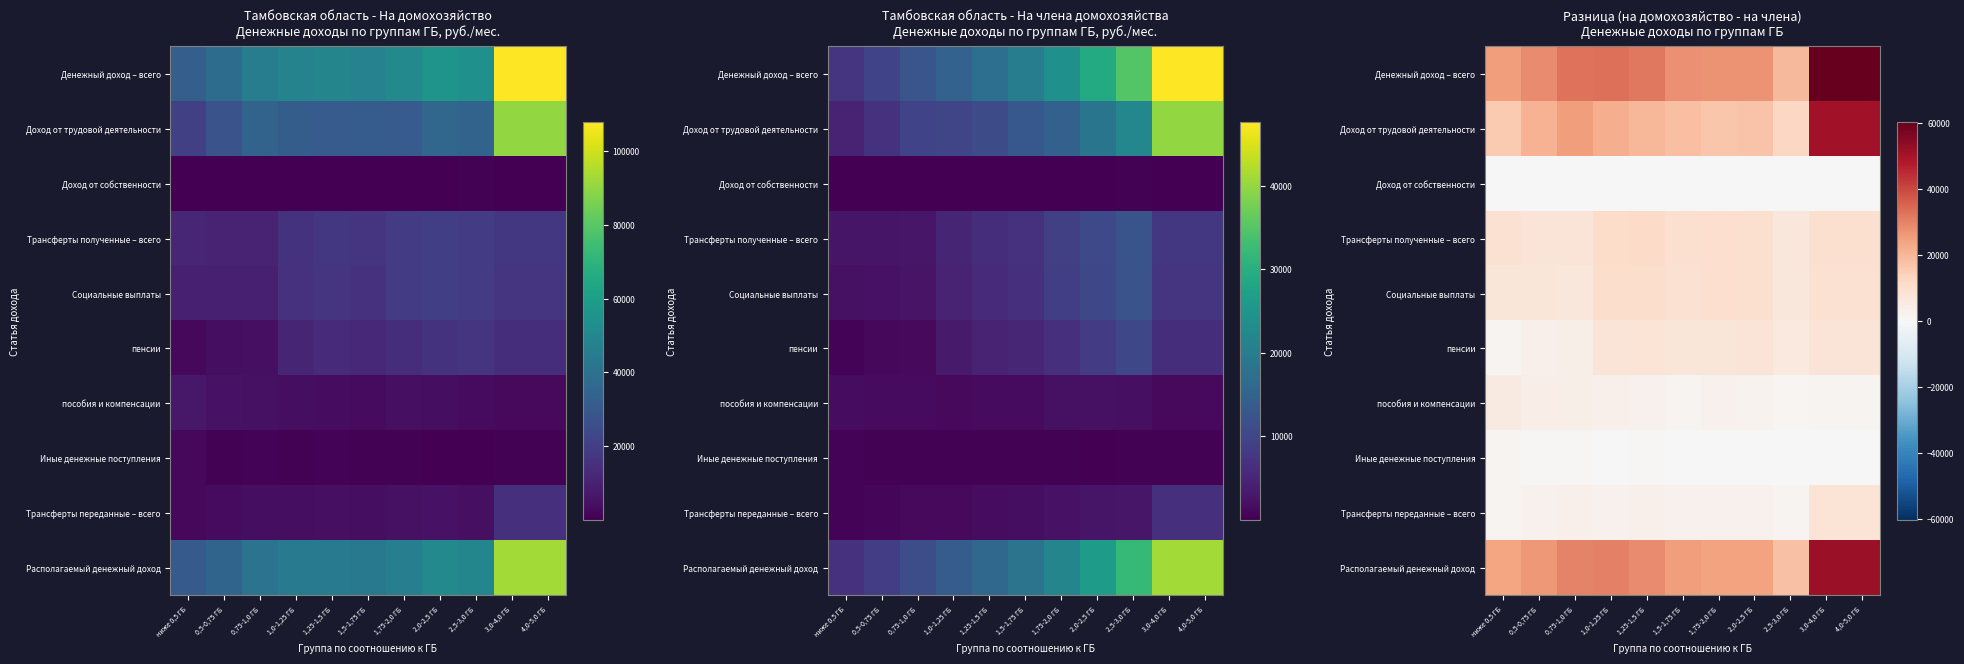

Count the number of data series in this chart.

10